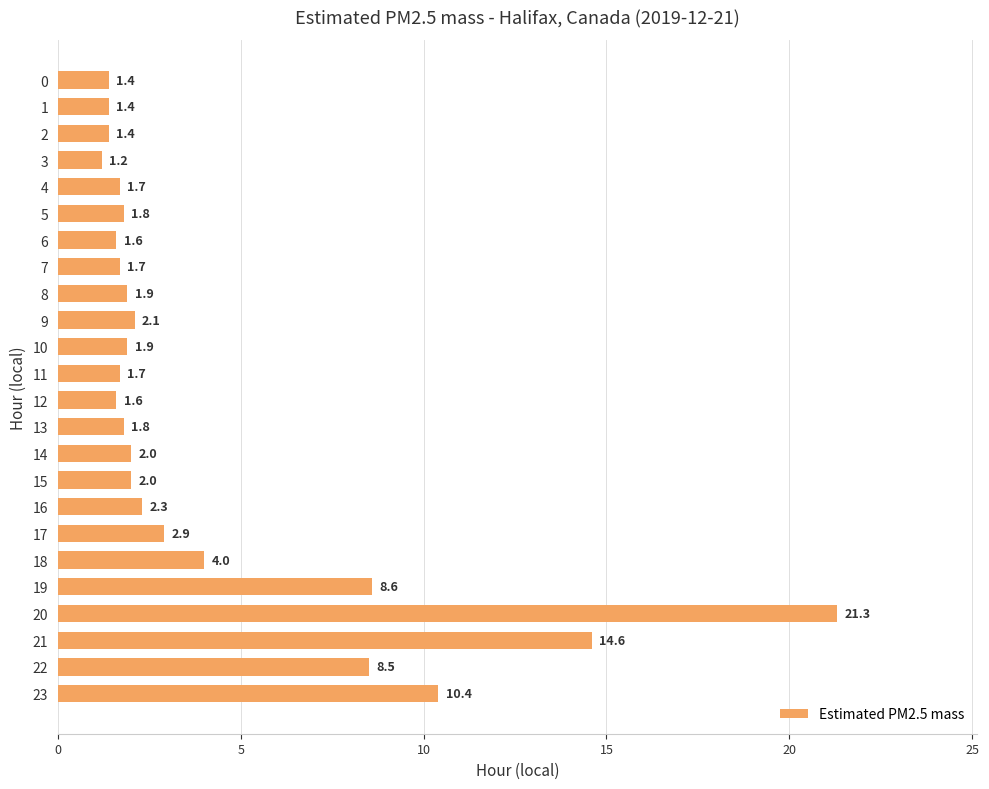

True or false: the data shows 1.9 at 10.

True